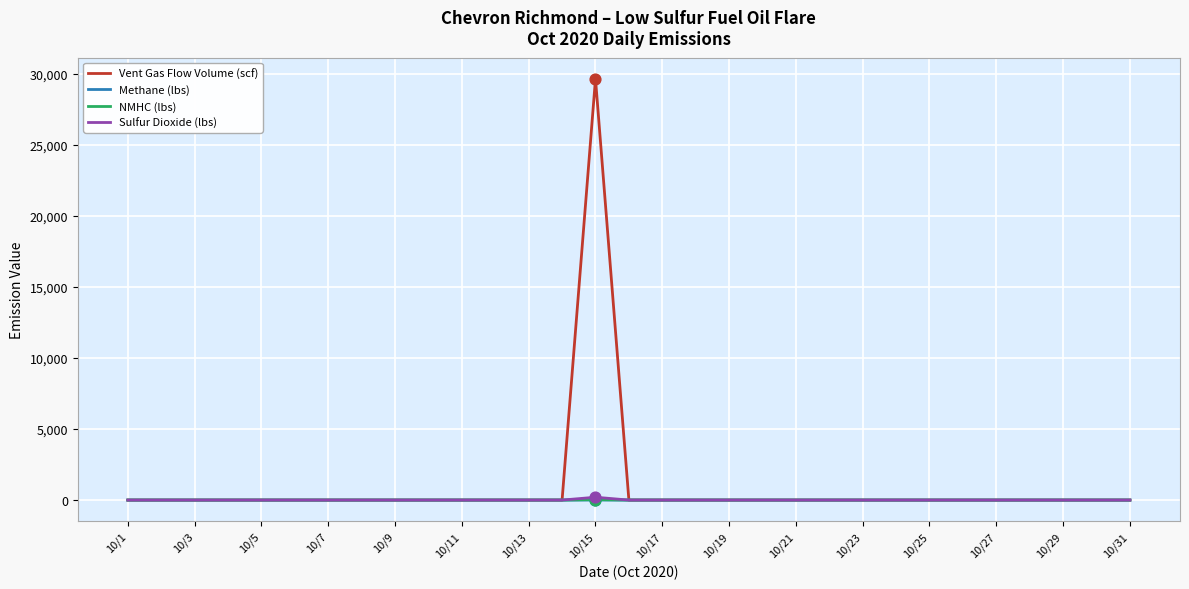

Which series has the largest range (max minus min)?

Vent Gas Flow Volume (scf)